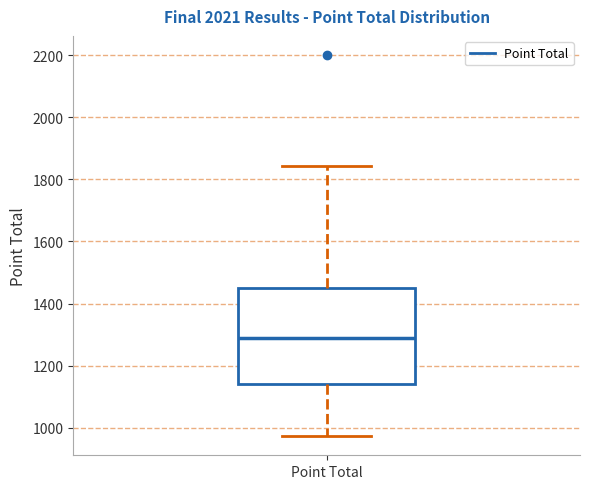

Transcribe this box plot: give where the median line is, the range the box spans, and where the two whiskers end, as read against the y-axis. The values are not printed on the chart, so give them approximately, as read against the axis.

median 1280, box 1140 to 1440, whiskers 980 to 1840